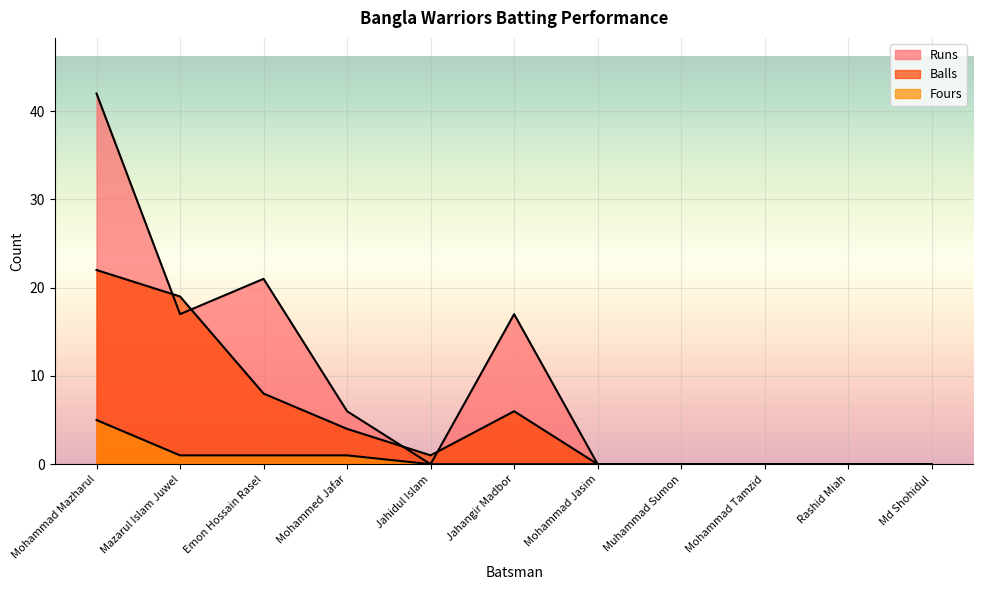

Is it true that Fours equals 3 at Mohammad Tamzid?

False